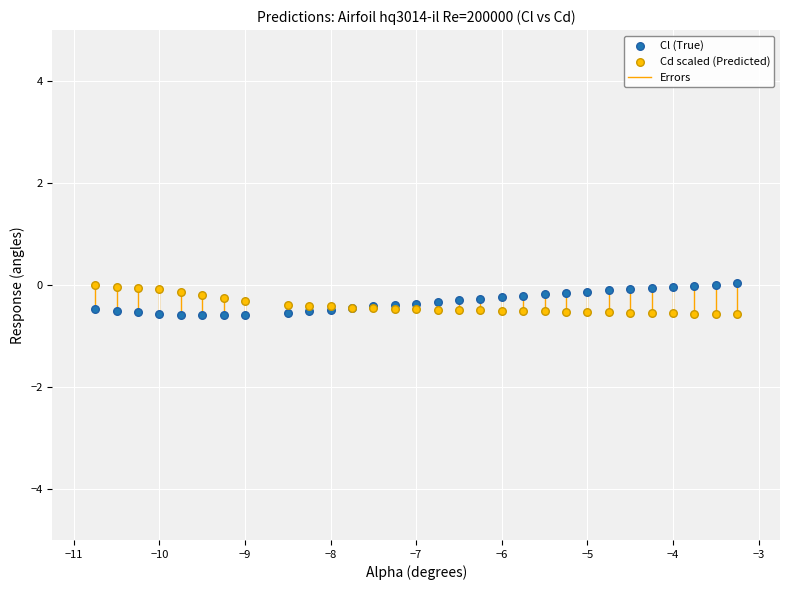

What is the X range (max minus min) for the scatter plot?

7.5